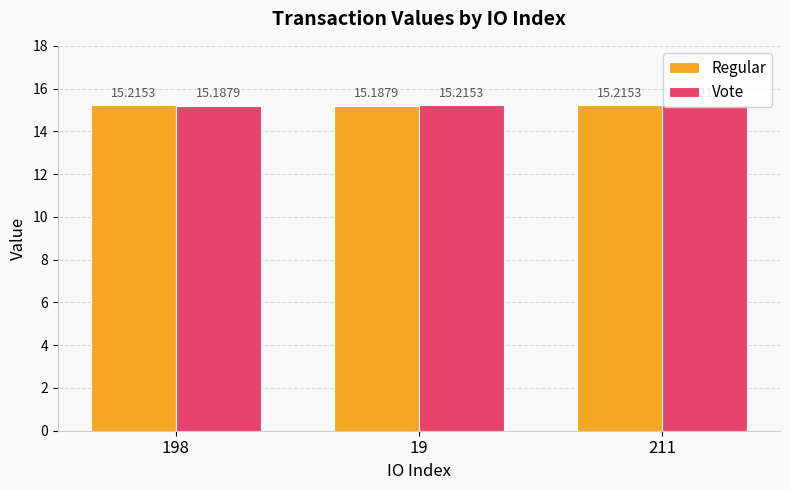

Where is Regular nearest to the value 15?

19